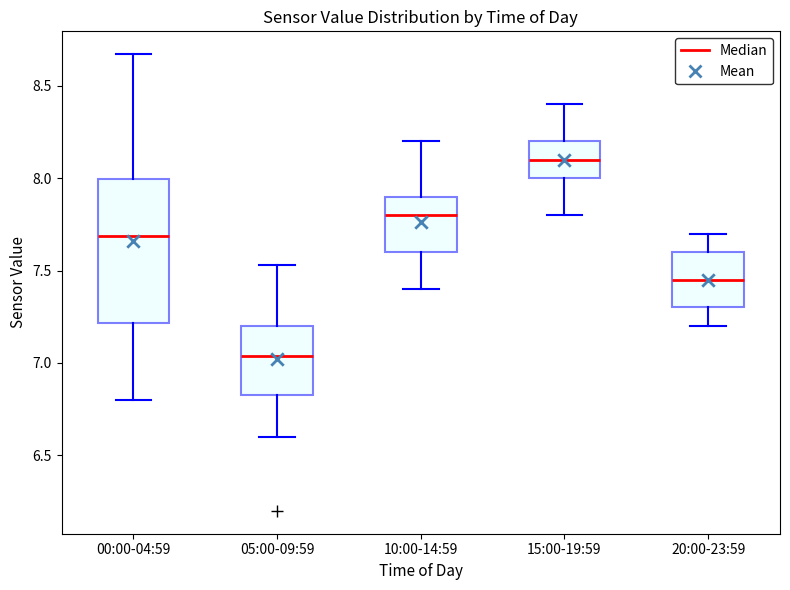

Reading left to right, read every box against the y-axis: the position of its median line, the range the box covers, and the ends of its whiskers. The values are not printed on the chart, so give them approximately, as read against the axis.

00:00-04:59: median 7.70, box 7.20 to 8.00, whiskers 6.80 to 8.65
05:00-09:59: median 7.05, box 6.85 to 7.20, whiskers 6.60 to 7.55
10:00-14:59: median 7.80, box 7.60 to 7.90, whiskers 7.40 to 8.20
15:00-19:59: median 8.10, box 8.00 to 8.20, whiskers 7.80 to 8.40
20:00-23:59: median 7.45, box 7.30 to 7.60, whiskers 7.20 to 7.70